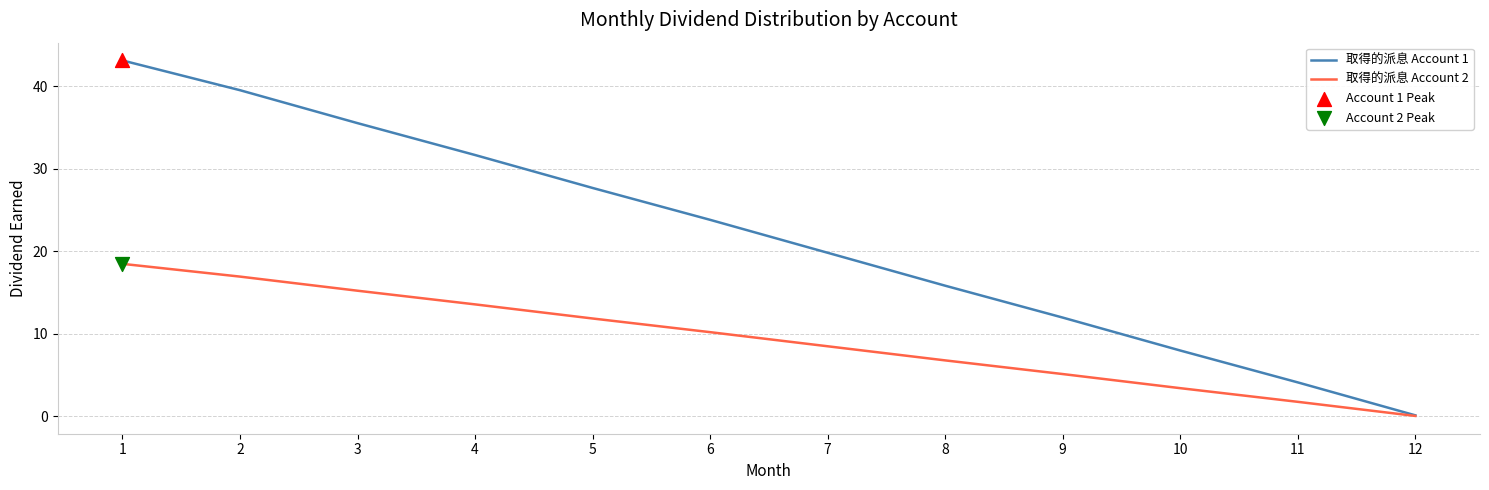

What is the maximum value for 取得的派息 Account 1?

43.1